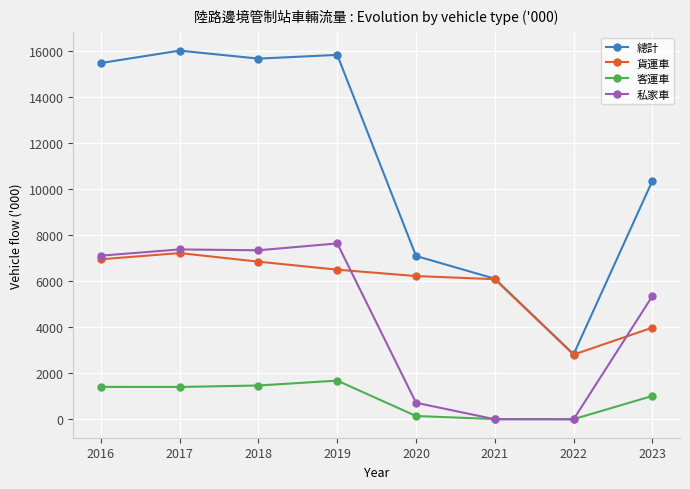

What is the sum of the 貨運車 values at 2018 and 2016?

13818.0